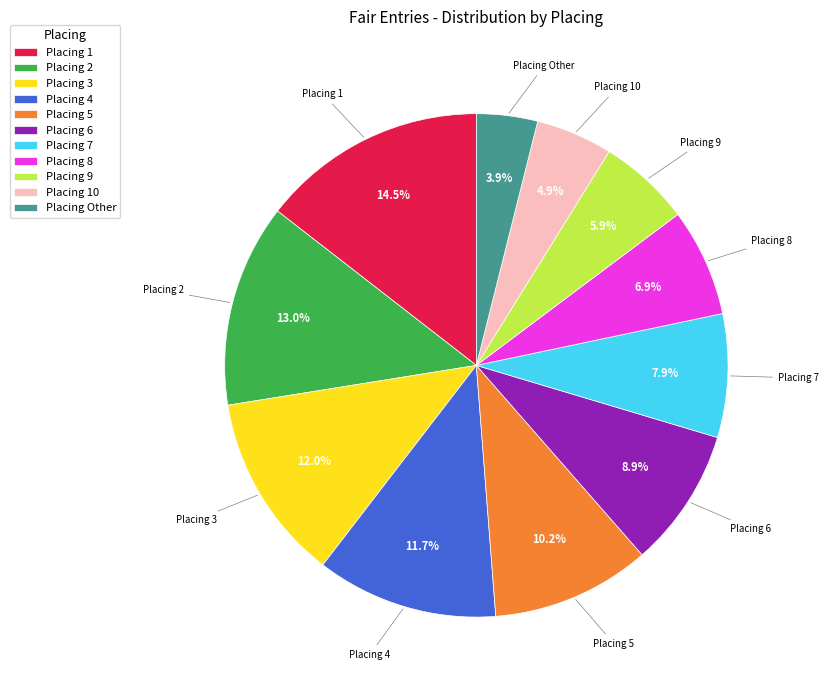

To the nearest percent, what is the difference between the largest and smallest slice percentages?

11%